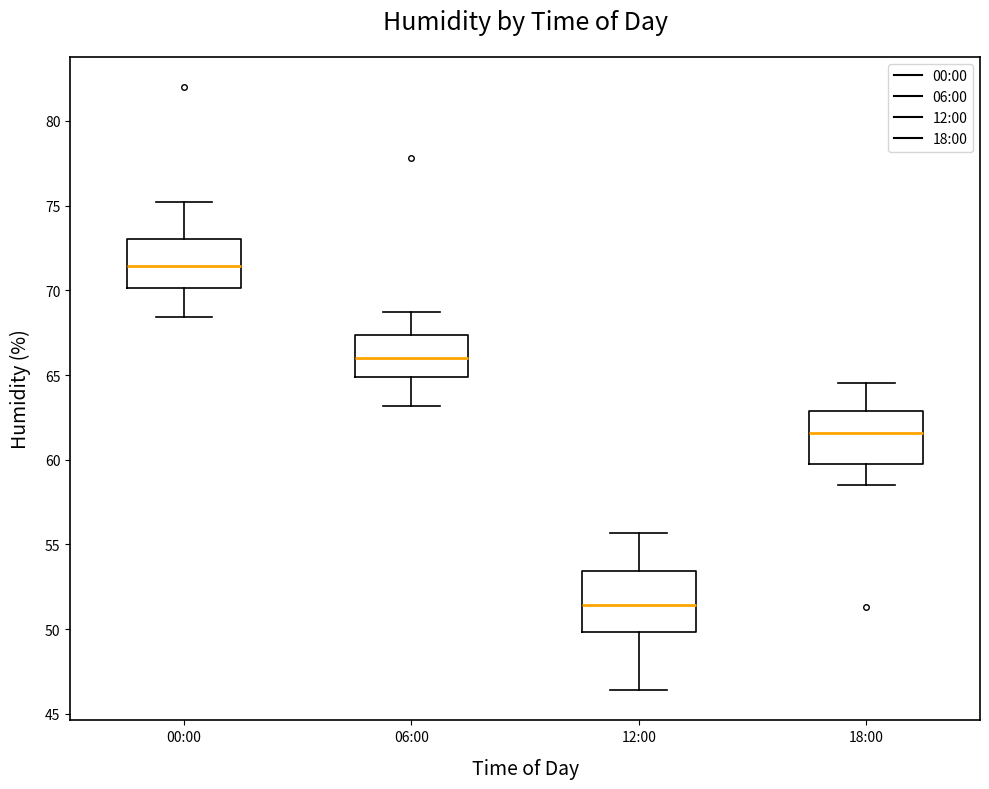

Reading left to right, read every box against the y-axis: the position of its median line, the range the box covers, and the ends of its whiskers. The values are not printed on the chart, so give them approximately, as read against the axis.

00:00: median 71.5, box 70.0 to 73.0, whiskers 68.5 to 75.0
06:00: median 66.0, box 65.0 to 67.5, whiskers 63.0 to 68.5
12:00: median 51.5, box 50.0 to 53.5, whiskers 46.5 to 55.5
18:00: median 61.5, box 59.5 to 63.0, whiskers 58.5 to 64.5